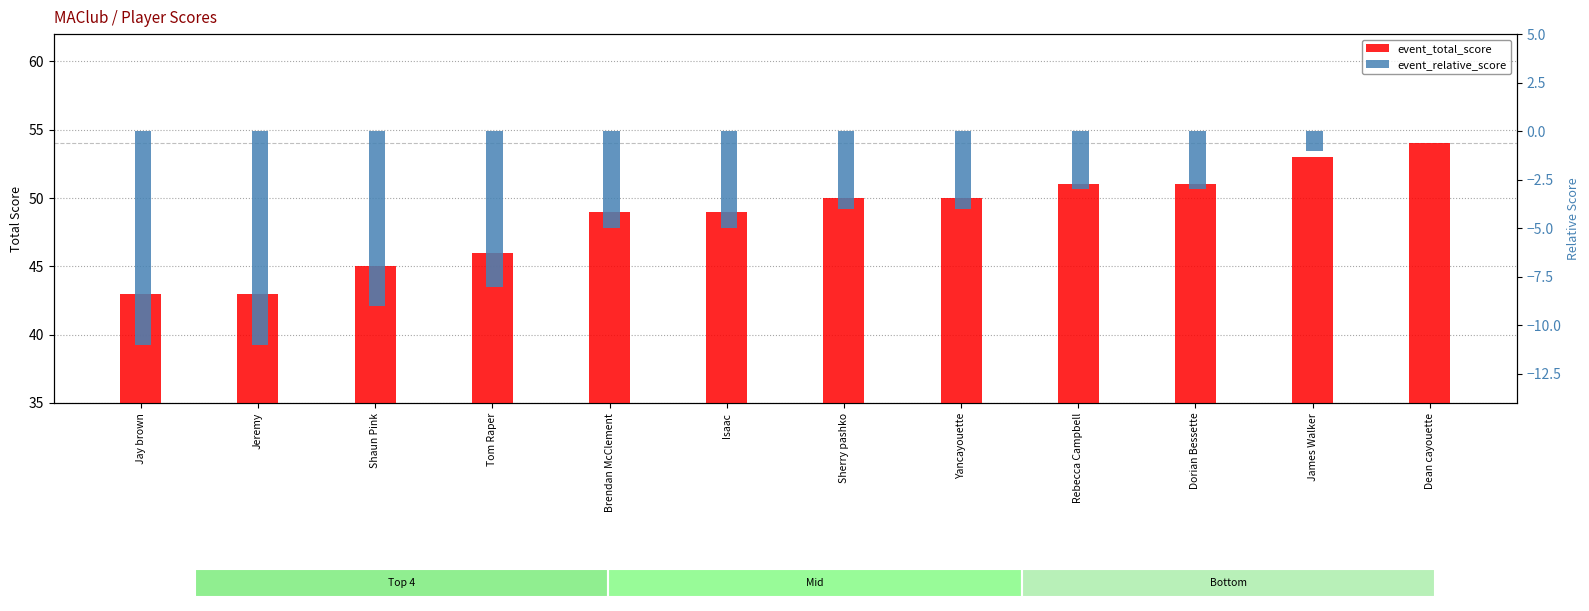

Is the value of event_relative_score at Sherry pashko greater than the value of event_total_score at Brendan McClement?

No